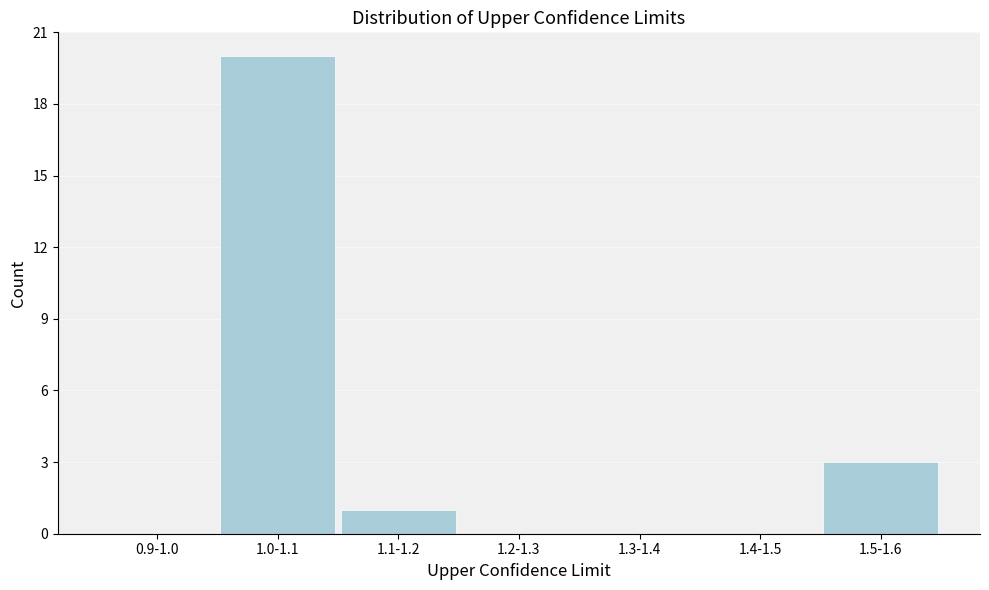

Reading left to right, extract all data points from this chart.

0.9-1.0=0	1.0-1.1=20	1.1-1.2=1	1.2-1.3=0	1.3-1.4=0	1.4-1.5=0	1.5-1.6=3